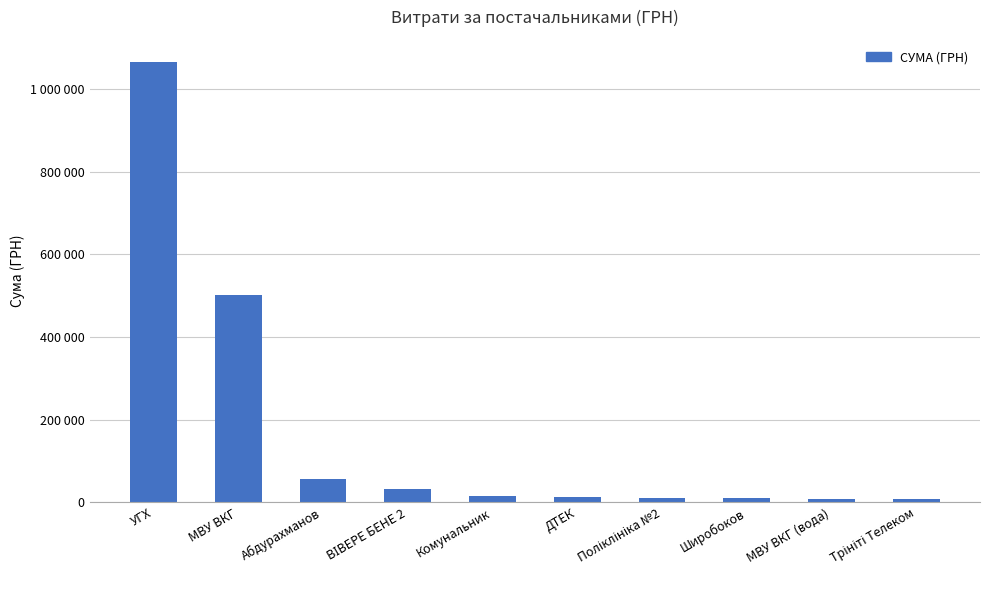

Reading left to right, list all the values displayed in this chart.

УГХ=1066521.2	МВУ ВКГ=502471.5	Абдурахманов=54900.0	ВІВЕРЕ БЕНЕ 2=30937.5	Комунальник=15991.2	ДТЕК=13506.5	Поліклініка №2=10775.5	Широбоков=9538.5	МВУ ВКГ (вода)=8683.0	Трініті Телеком=7000.0